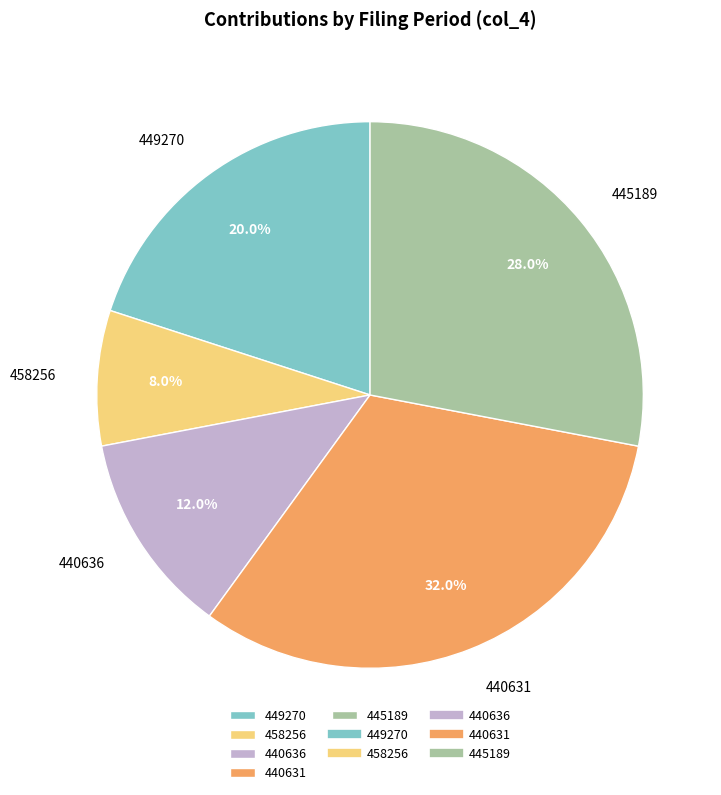

Rank the categories by value from lowest to highest.

458256, 440636, 449270, 445189, 440631